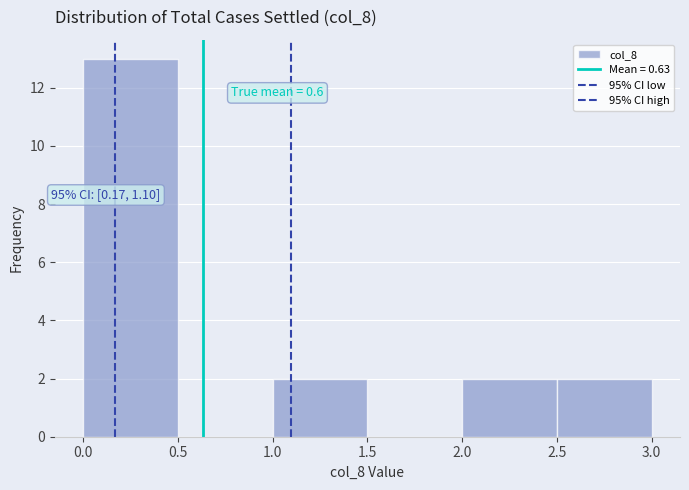

Over which range of the x-axis is the bar tallest?

0.0 to 0.5